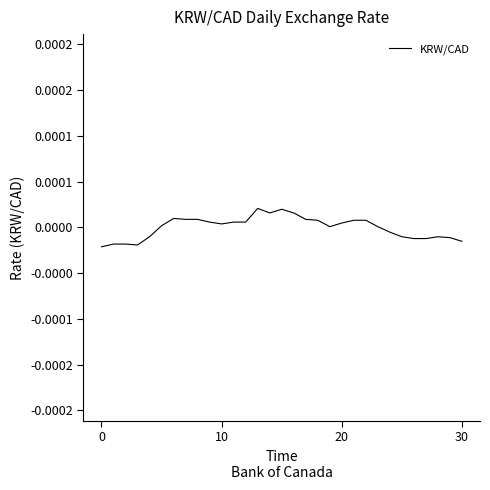

Is this an area chart (filled region under the line)?

No